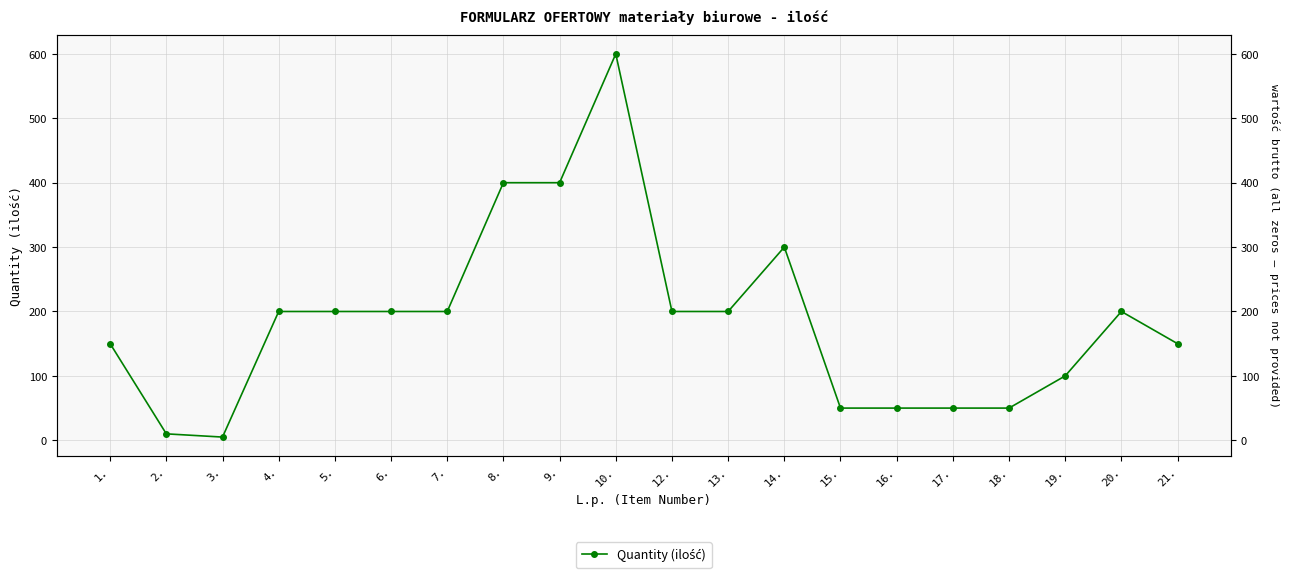

How many categories are shown in the chart?

20